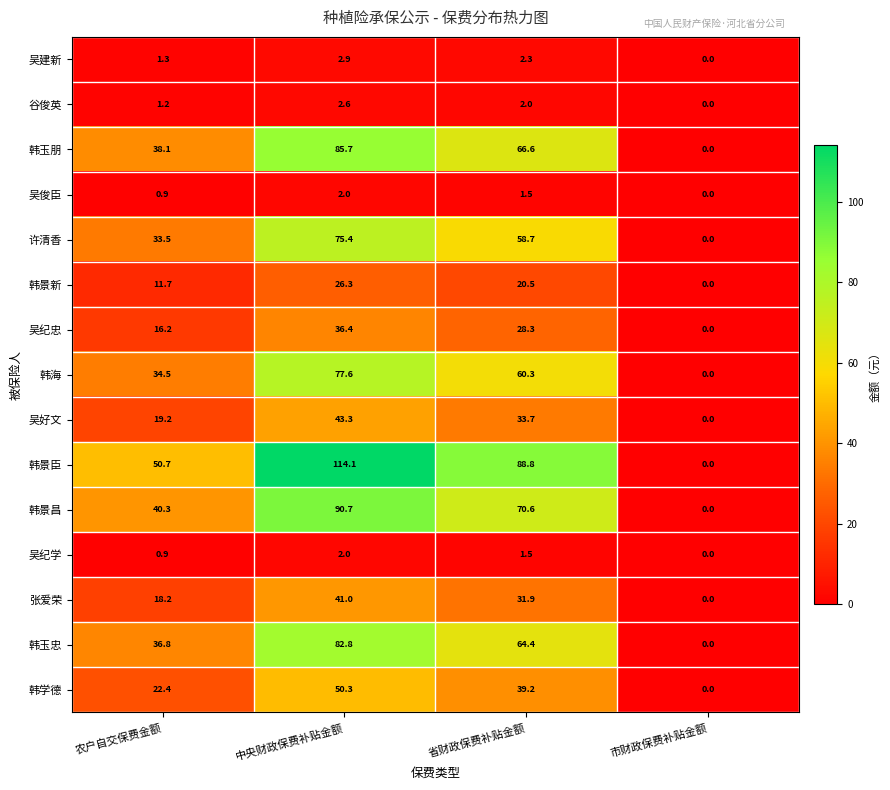

What is the total value across all series at 农户自交保费金额?

325.9